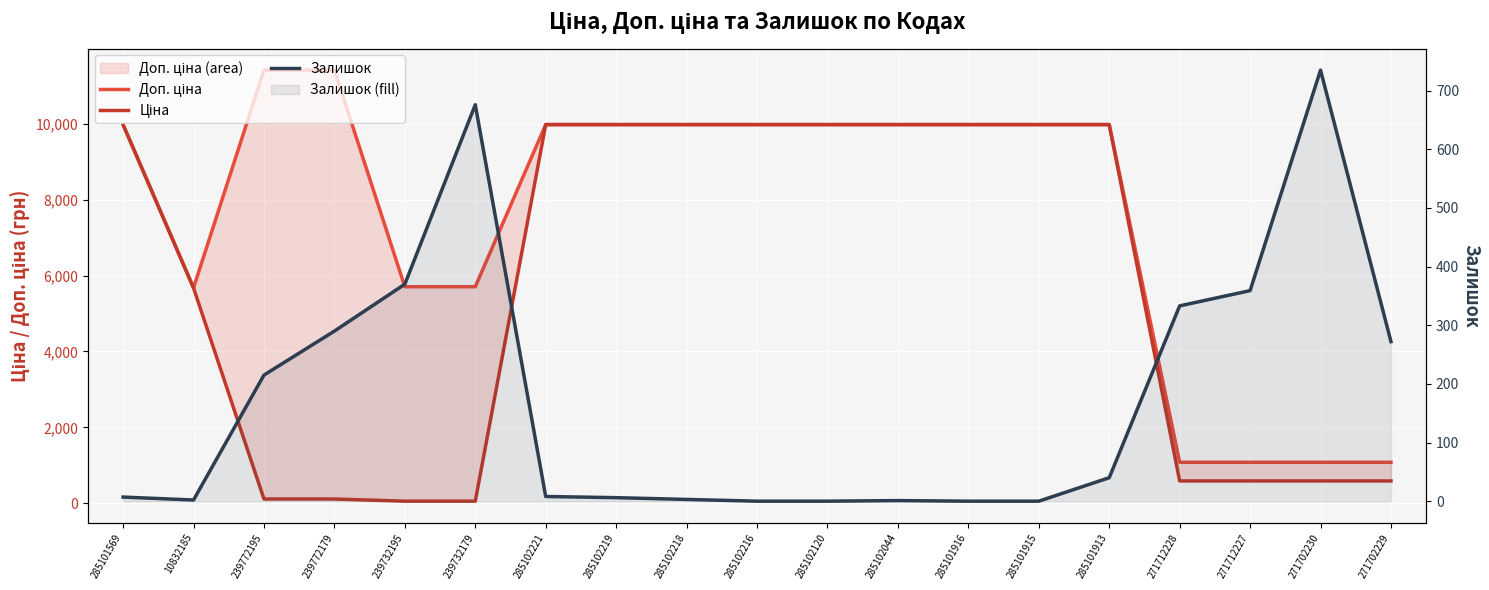

Rank the series at 285101916 from lowest to highest value.

Залишок, Доп. ціна, Ціна